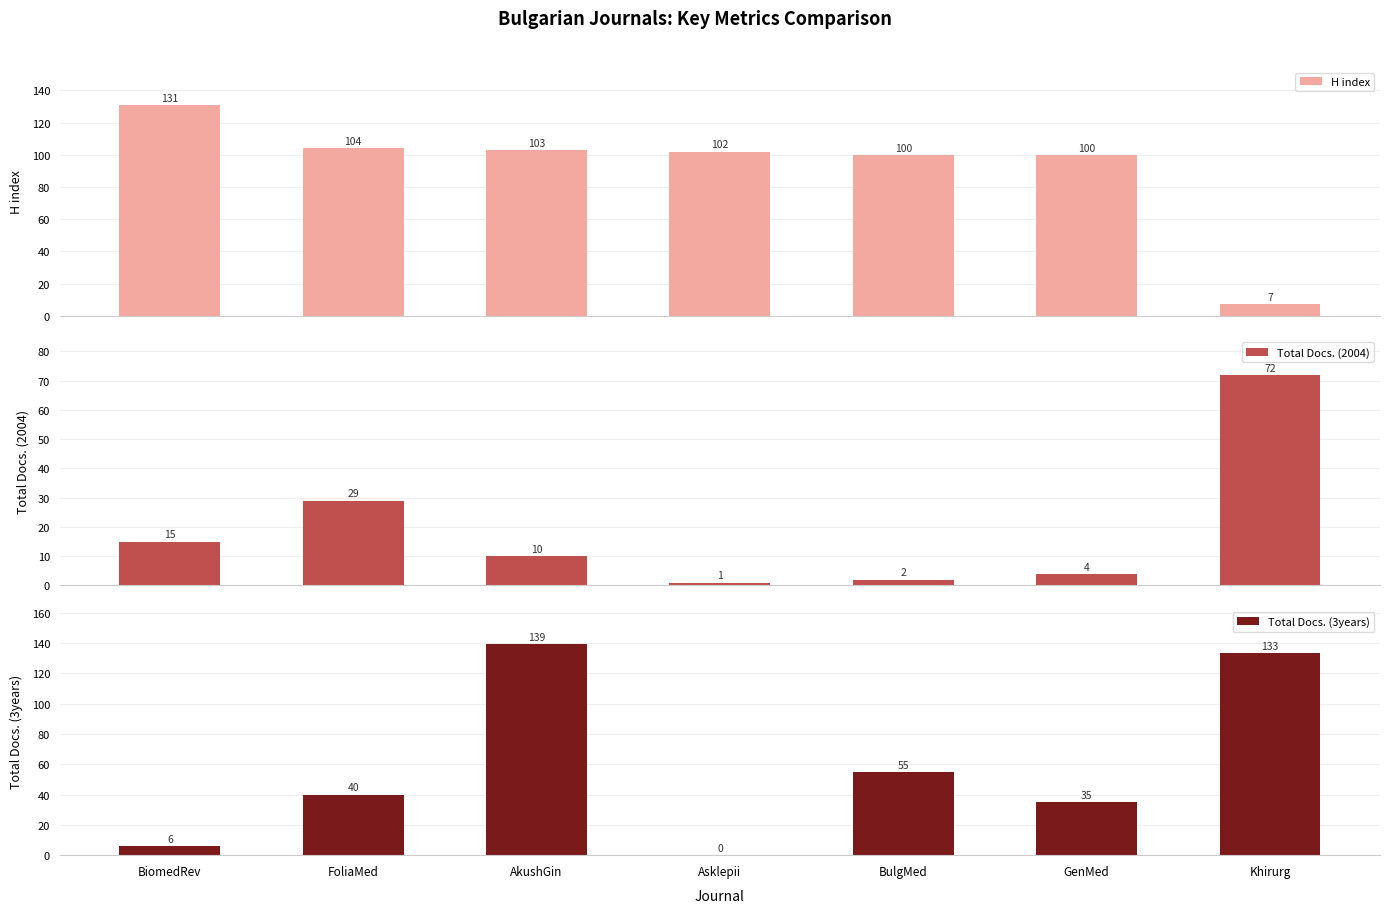

Which series has the largest range (max minus min)?

Total Docs. (3years)